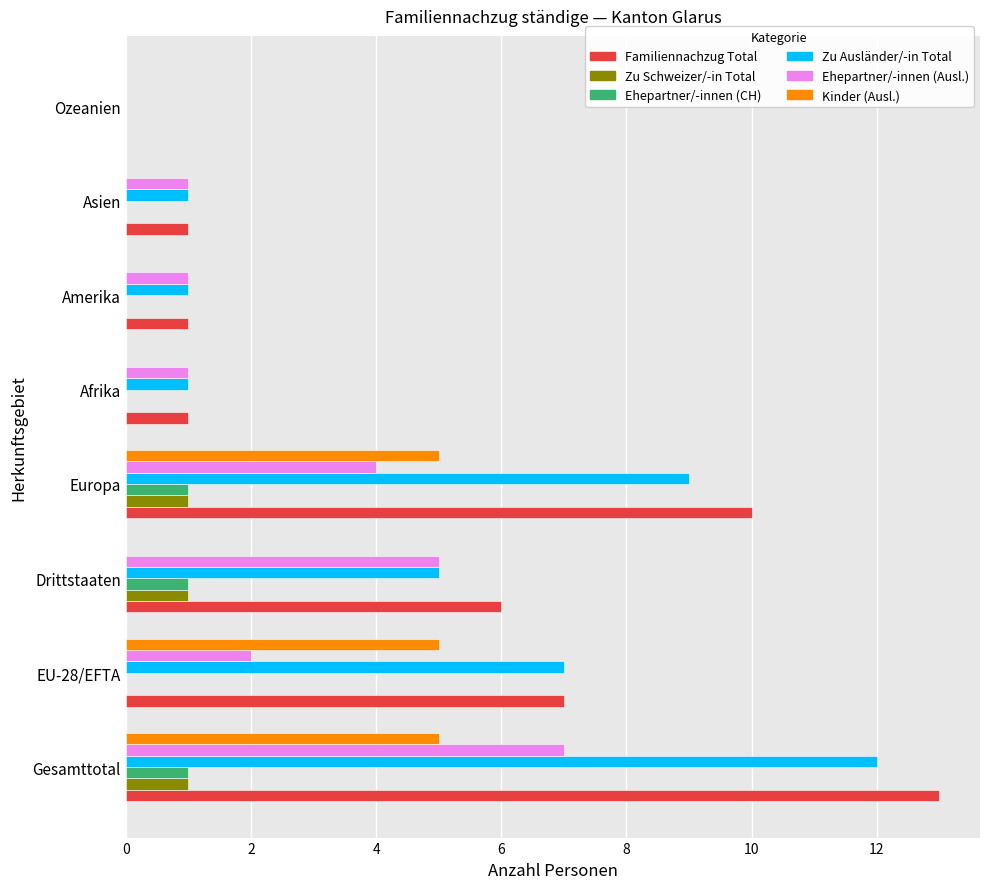

What is the sum of all Kinder (Ausl.) values?

15